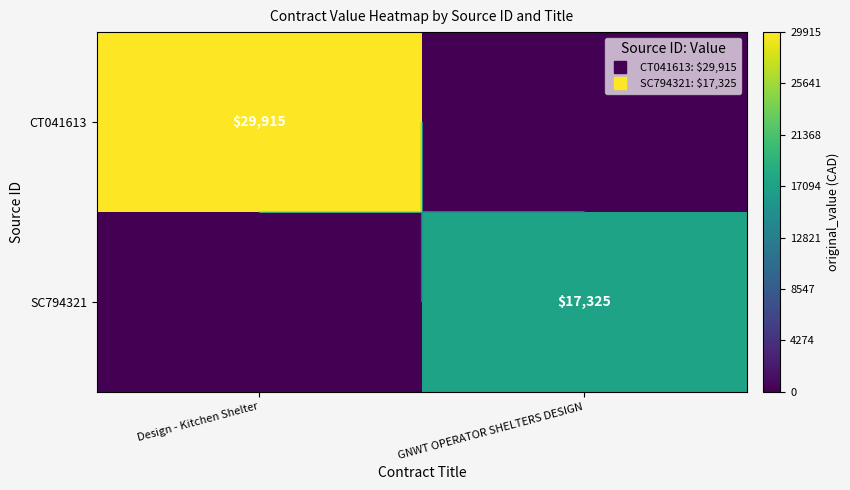

Is the value of CT041613 at GNWT OPERATOR SHELTERS DESIGN greater than the value of SC794321 at GNWT OPERATOR SHELTERS DESIGN?

No